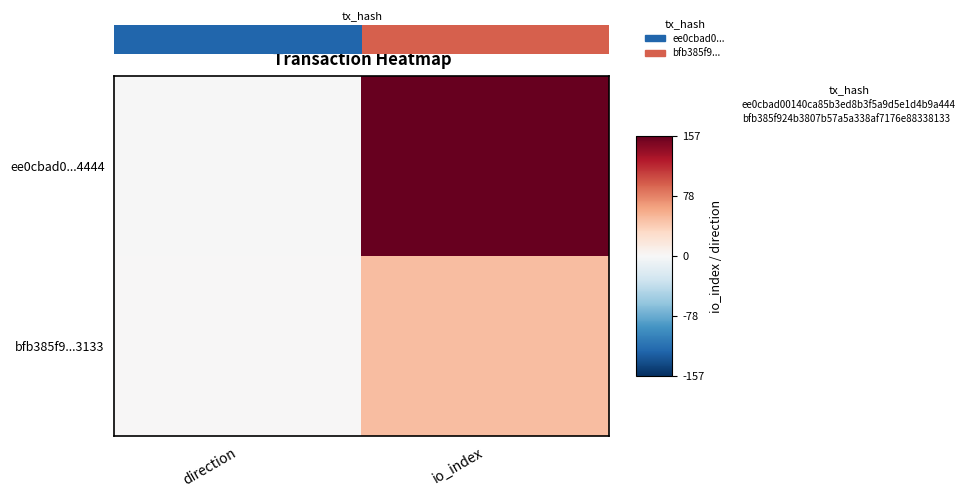

At direction, list the series in order from largest to smallest.

bfb385f9...3133, ee0cbad0...4444